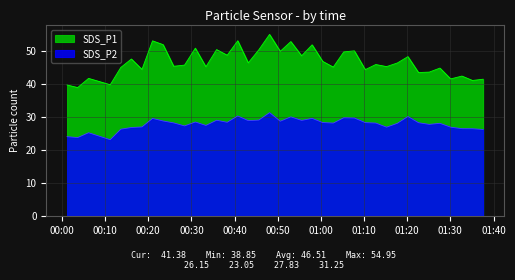

At how many categories does at least one series exceed 30?

39